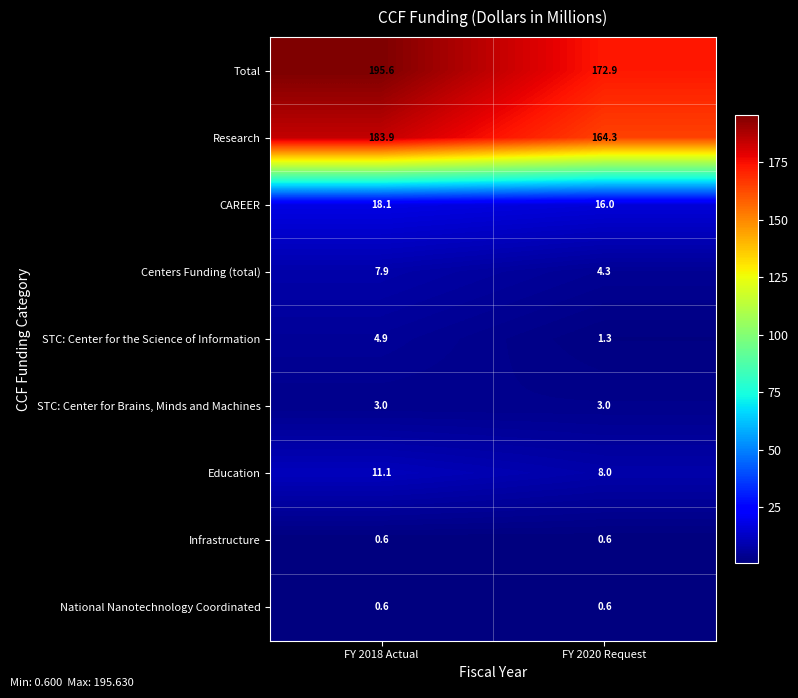

At how many categories does at least one series exceed 26?

2